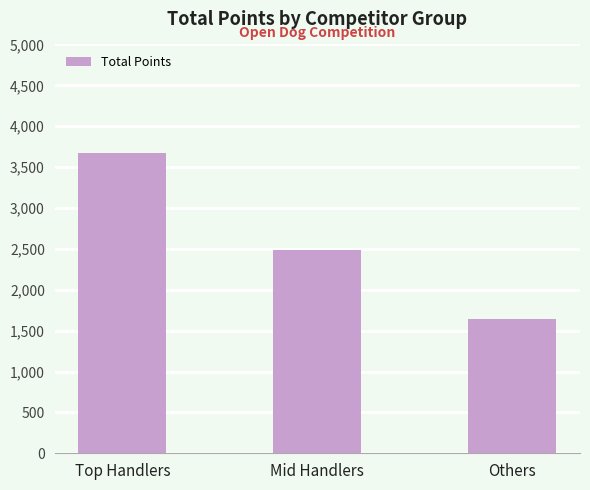

The value at Others is 2743. True or false?

False